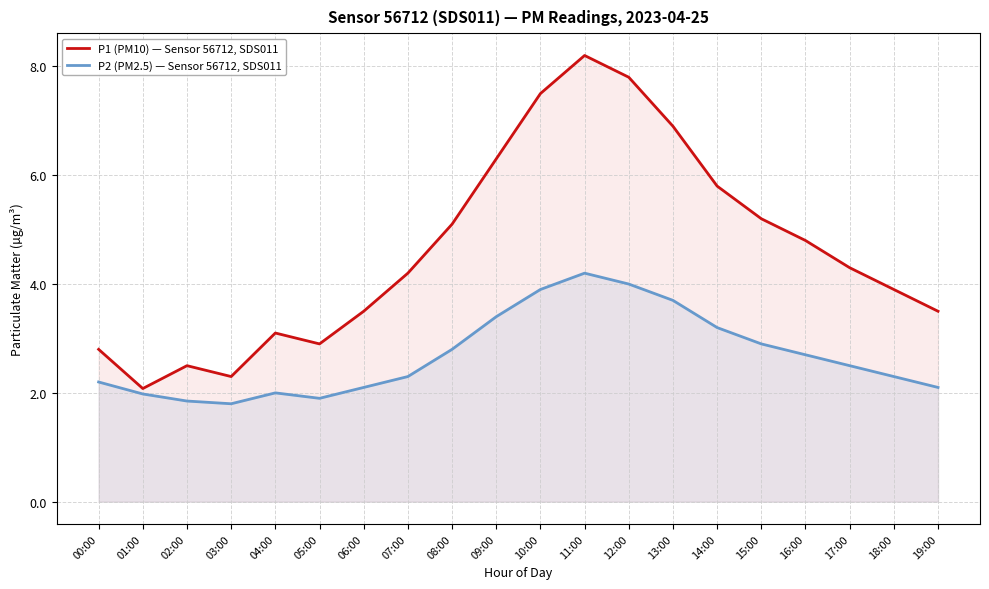

True or false: P1 (PM10) — Sensor 56712, SDS011 and P2 (PM2.5) — Sensor 56712, SDS011 cross at least once.

False